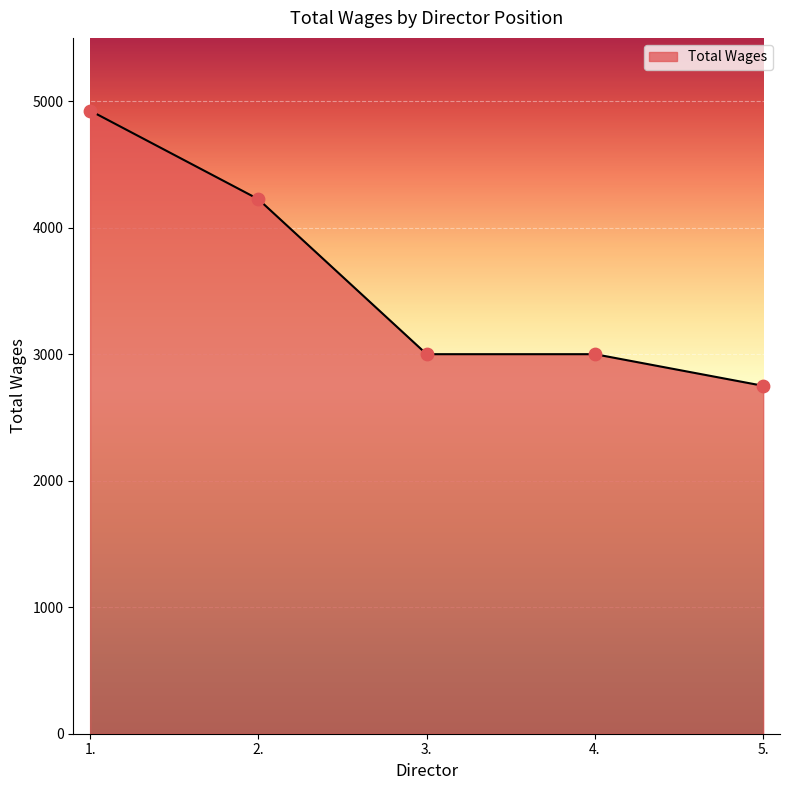

Between 5. and 1., which is larger?

1.